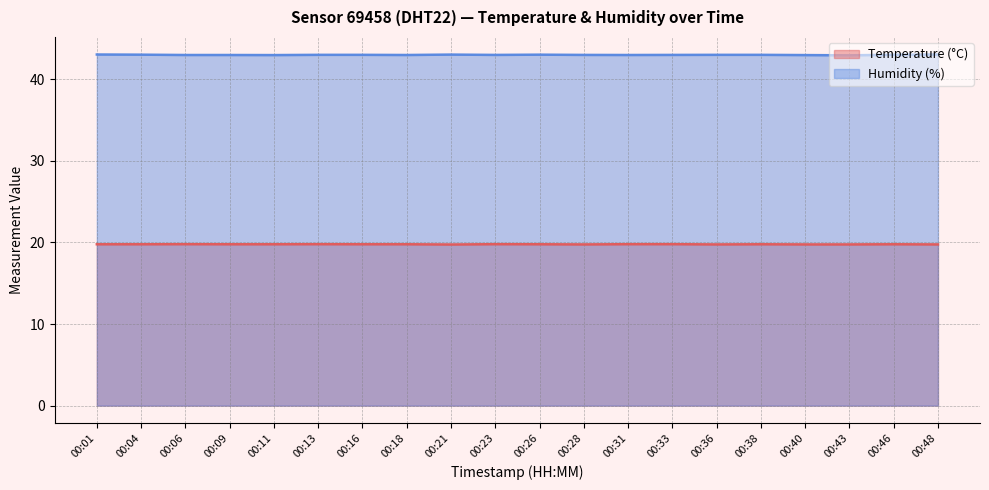

Does the chart have visible grid lines?

Yes